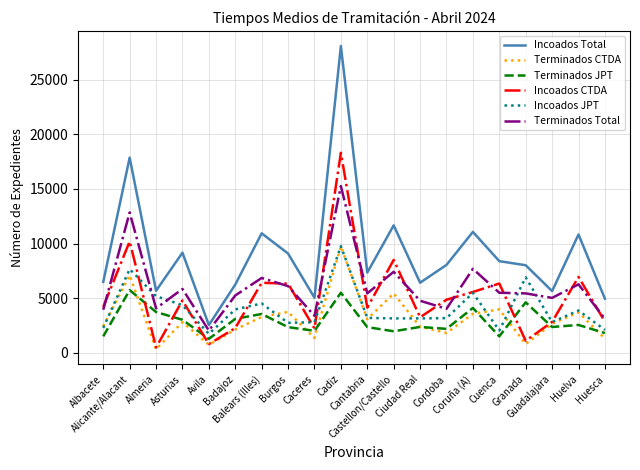

Between Ciudad Real and Huelva, which series saw the biggest shift?

Incoados Total